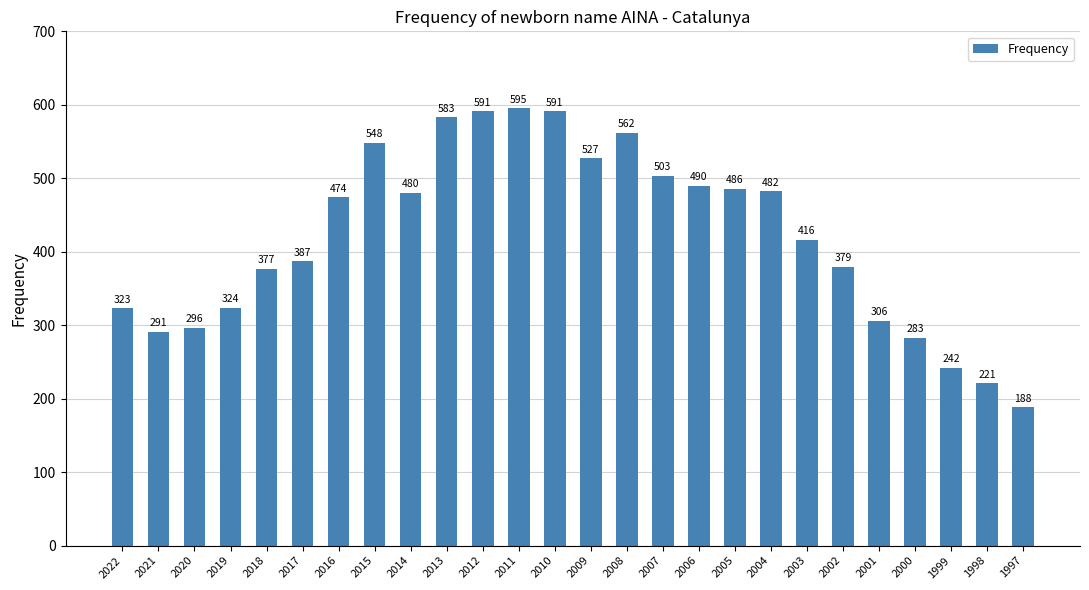

Does the chart contain any negative values?

No